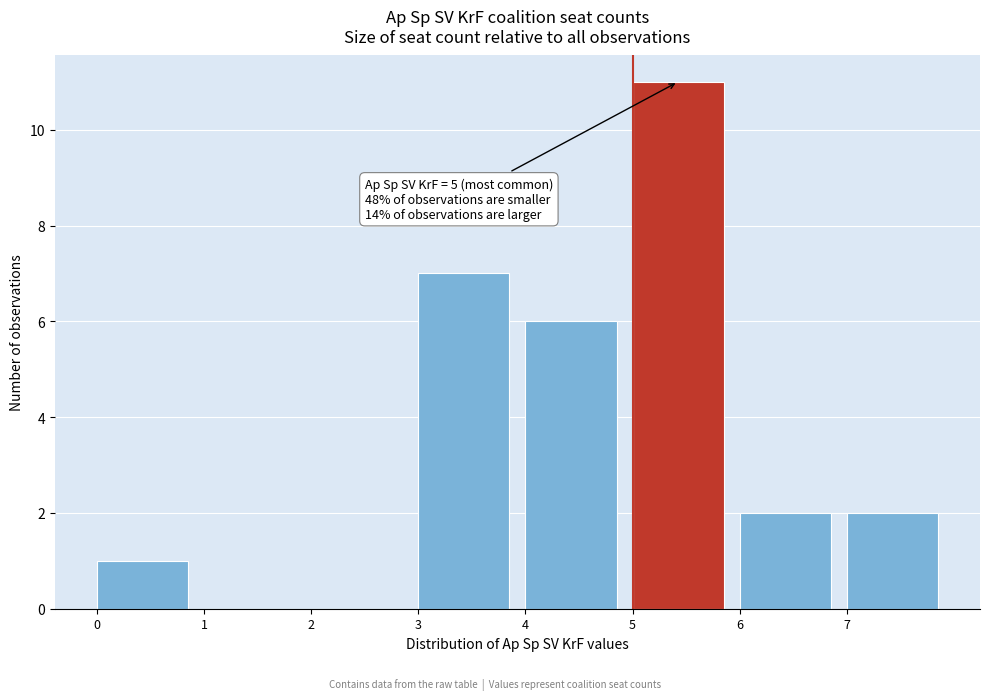

Which range on the x-axis has the tallest bar?

5 to 6